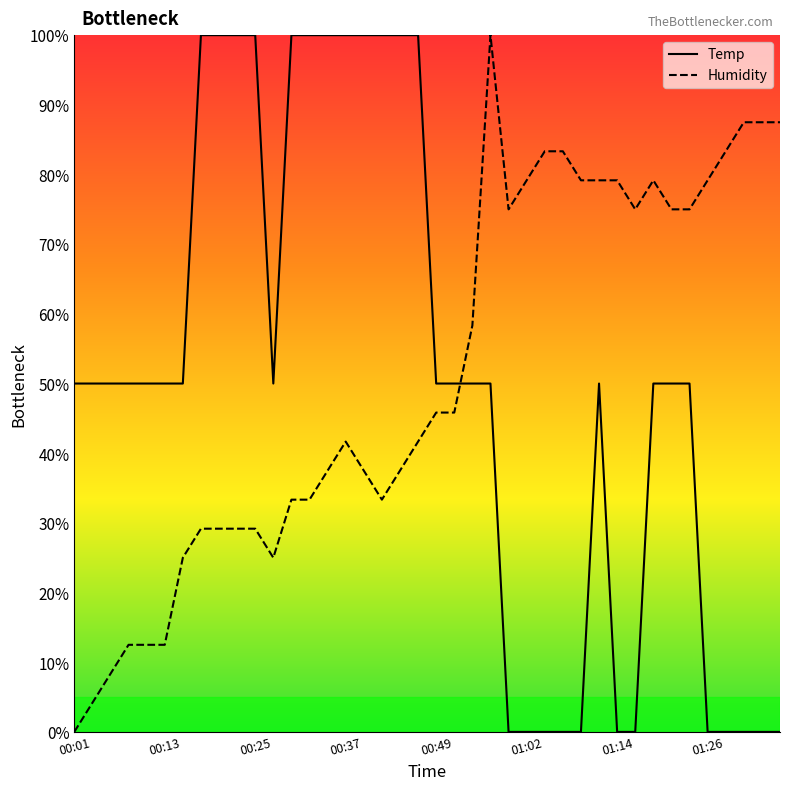

What is the label of the 27th point from the right?

13